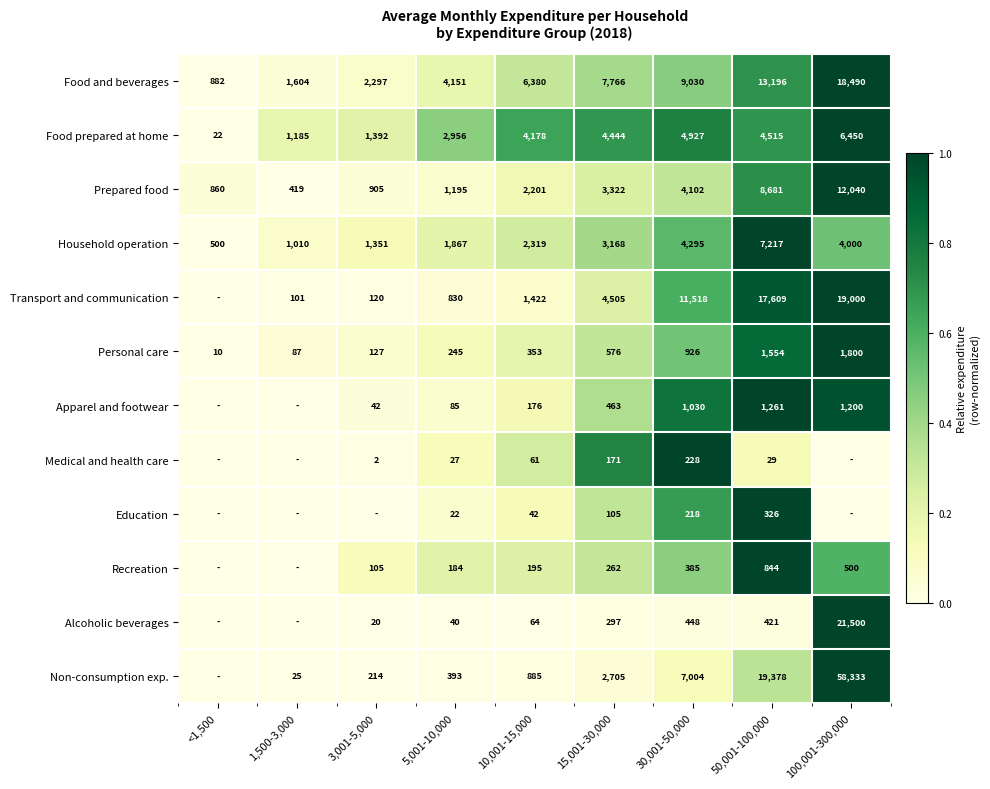

The Non-consumption exp. series shows 513 at 5,001-10,000. True or false?

False